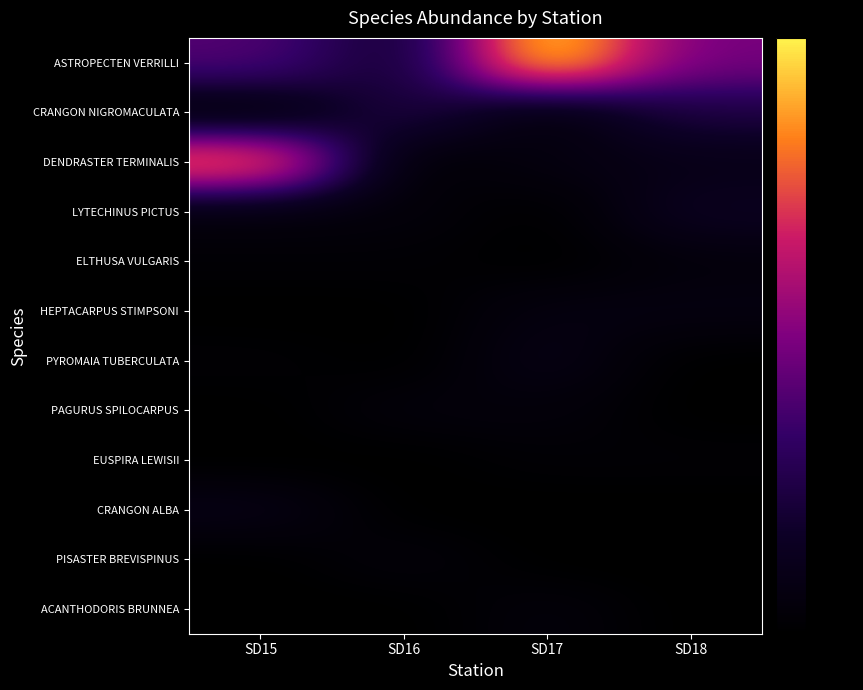

Between SD16 and SD17, which series saw the biggest shift?

ASTROPECTEN VERRILLI